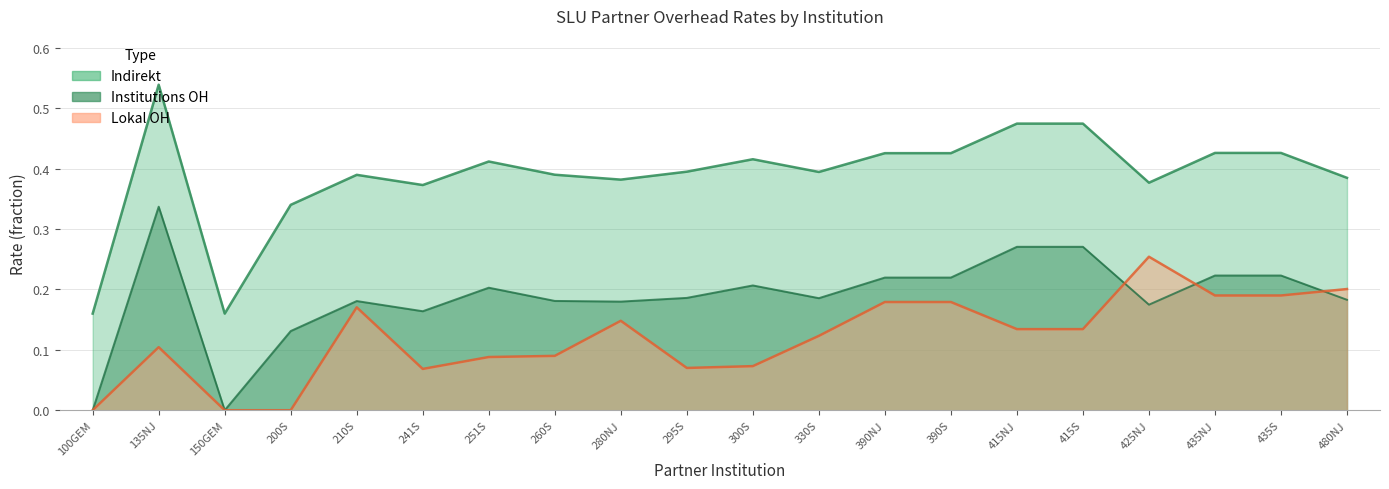

What is the spread (max minus min) of values at 425NJ?

0.2